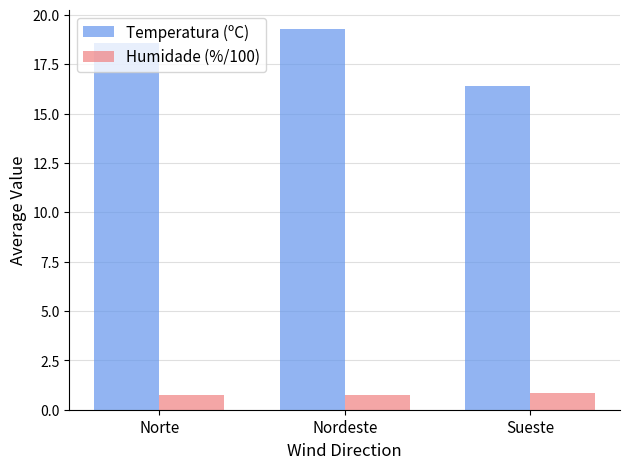

Read the Temperatura (ºC) value at Sueste.

16.4